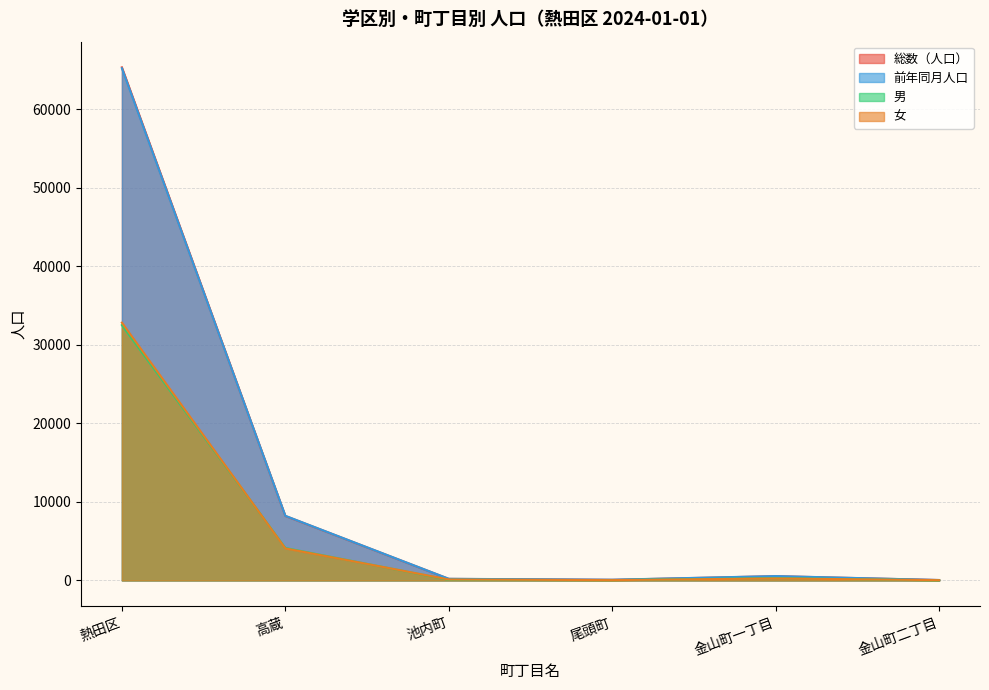

Between 高蔵 and 金山町二丁目, which series saw the biggest shift?

前年同月人口